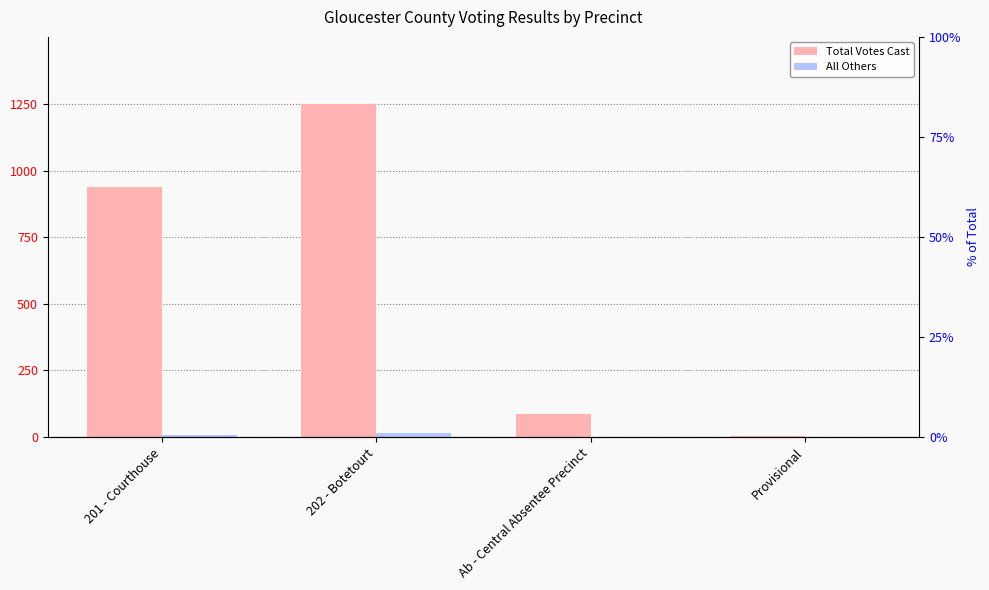

The Total Votes Cast series shows 1690 at 201 - Courthouse. True or false?

False